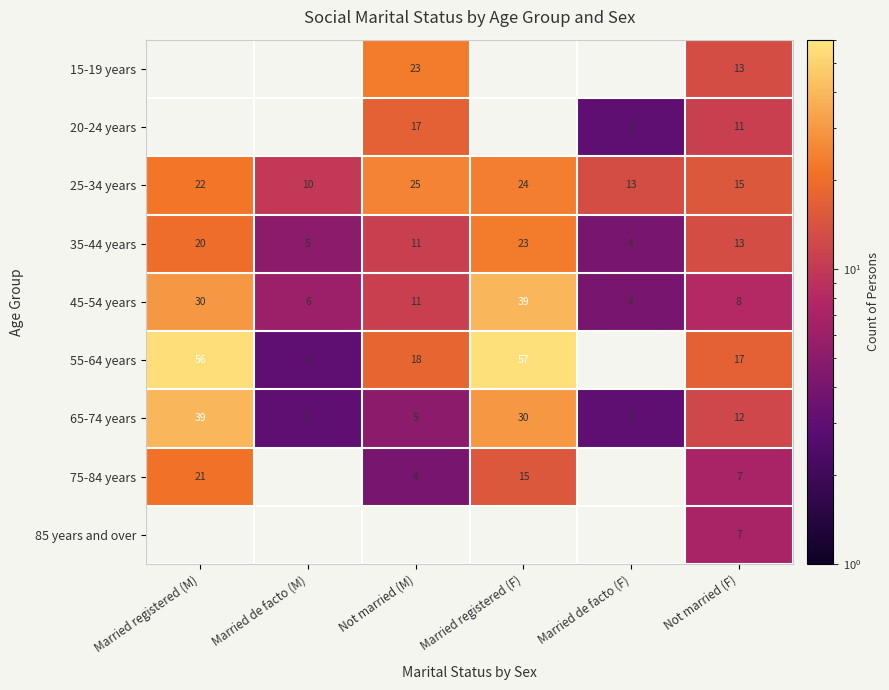

At which label does 35-44 years reach its peak?

Married registered (F)